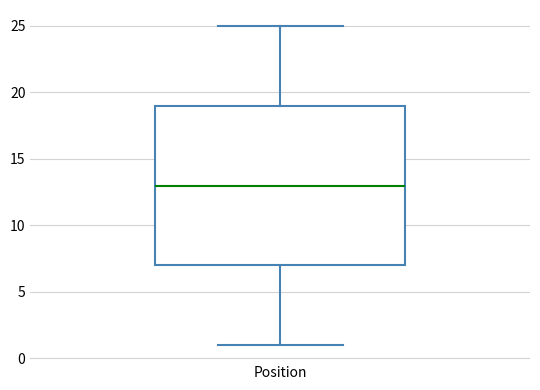

Transcribe this box plot: give where the median line is, the range the box spans, and where the two whiskers end, as read against the y-axis. The values are not printed on the chart, so give them approximately, as read against the axis.

median 13, box 7 to 19, whiskers 1 to 25